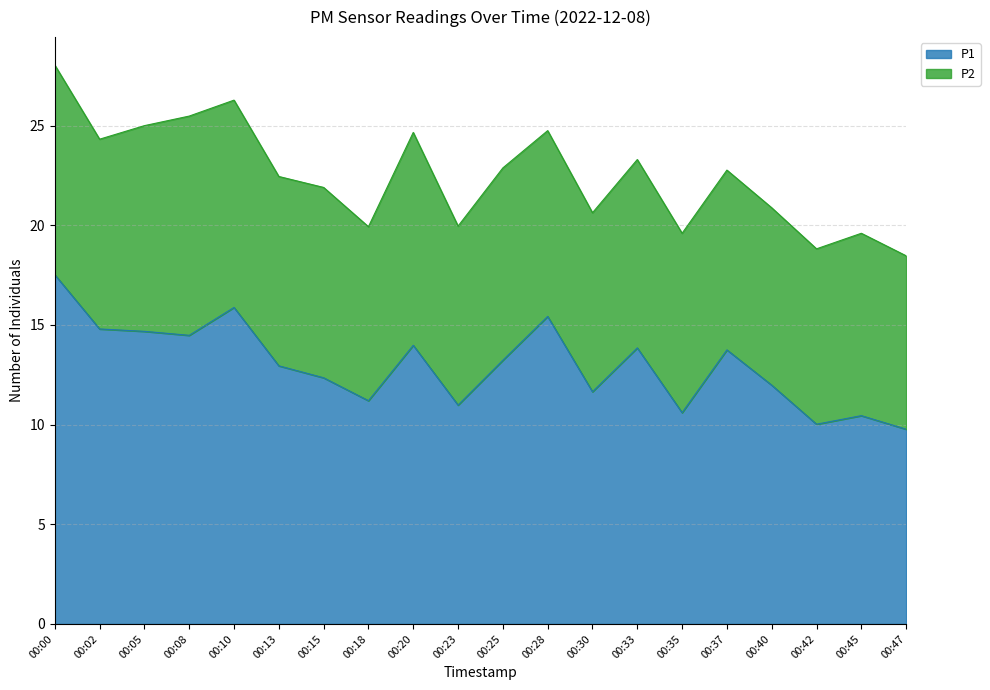

True or false: the data has more than 1 interior local peaks.

True